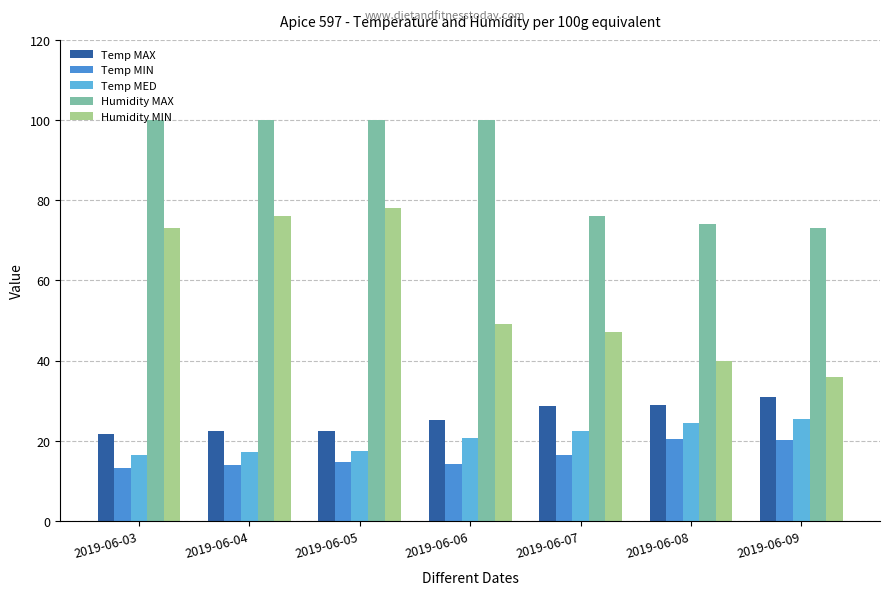

Is it true that Humidity MAX equals 122.2 at 2019-06-07?

False